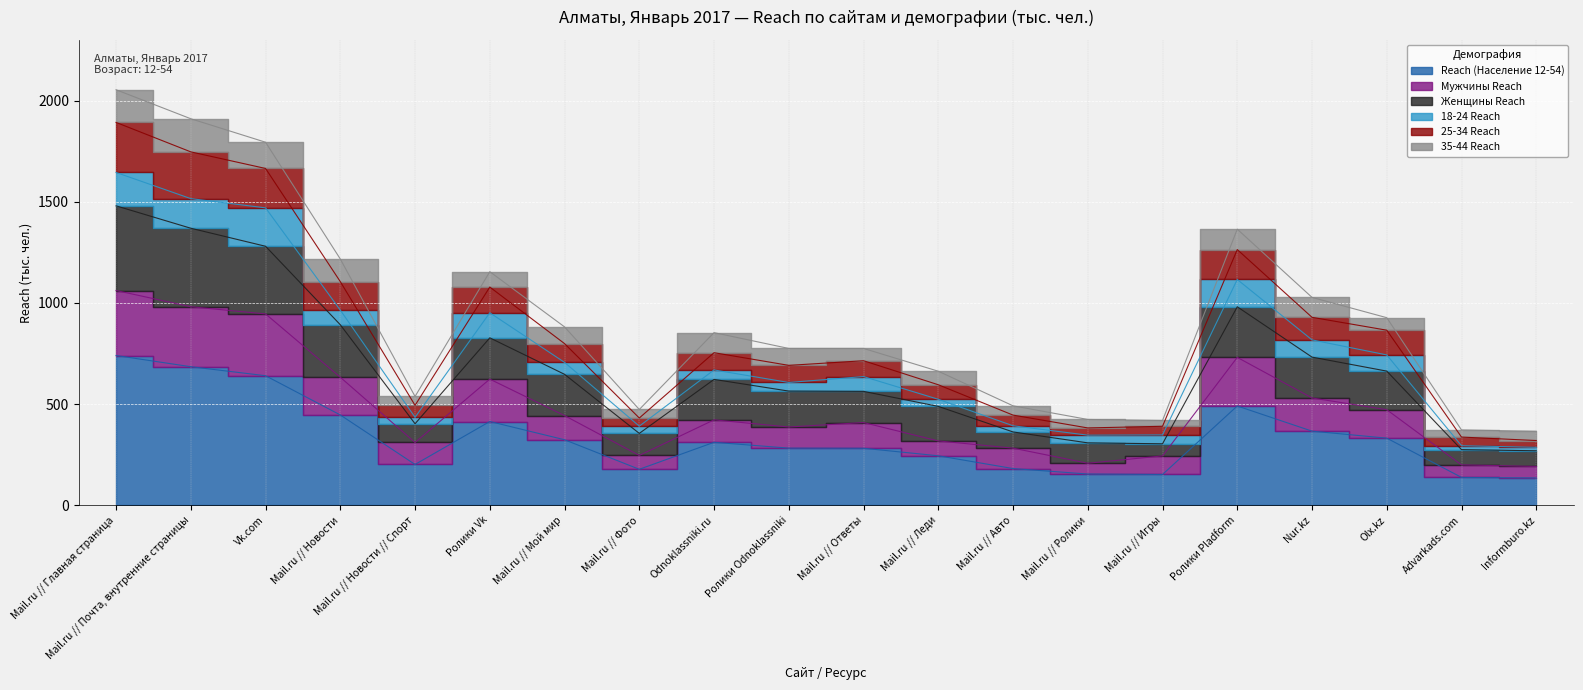

How many values in the Reach (Население 12-54) series exceed 310?

10